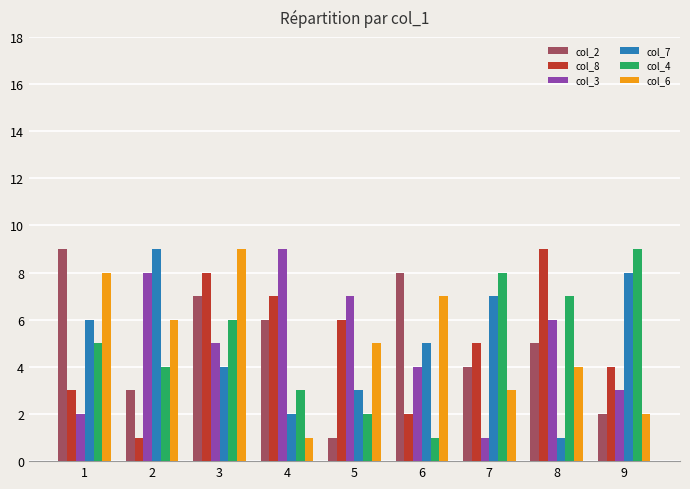

What is the approximate value of col_4 at 4?

3